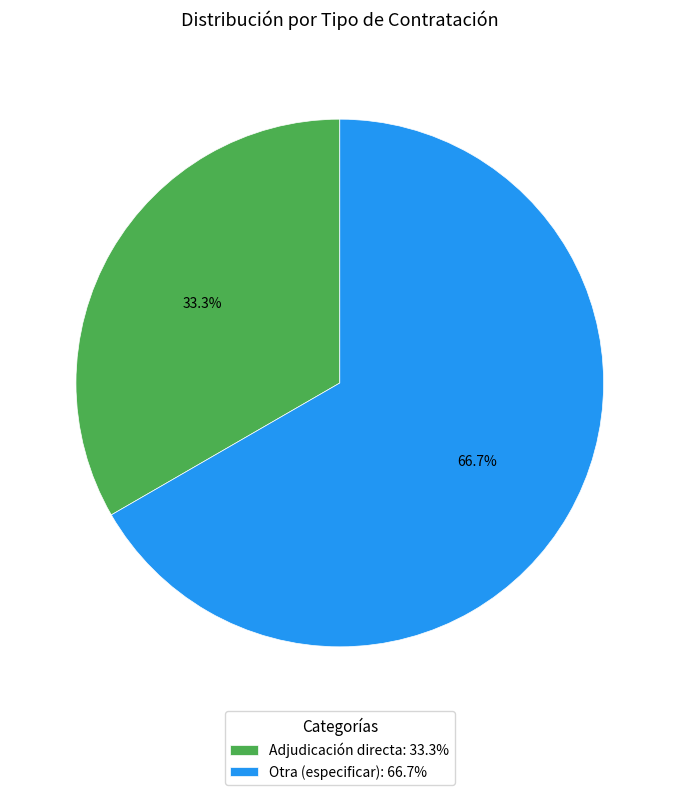

What is the largest slice in the pie chart?

Otra (especificar)